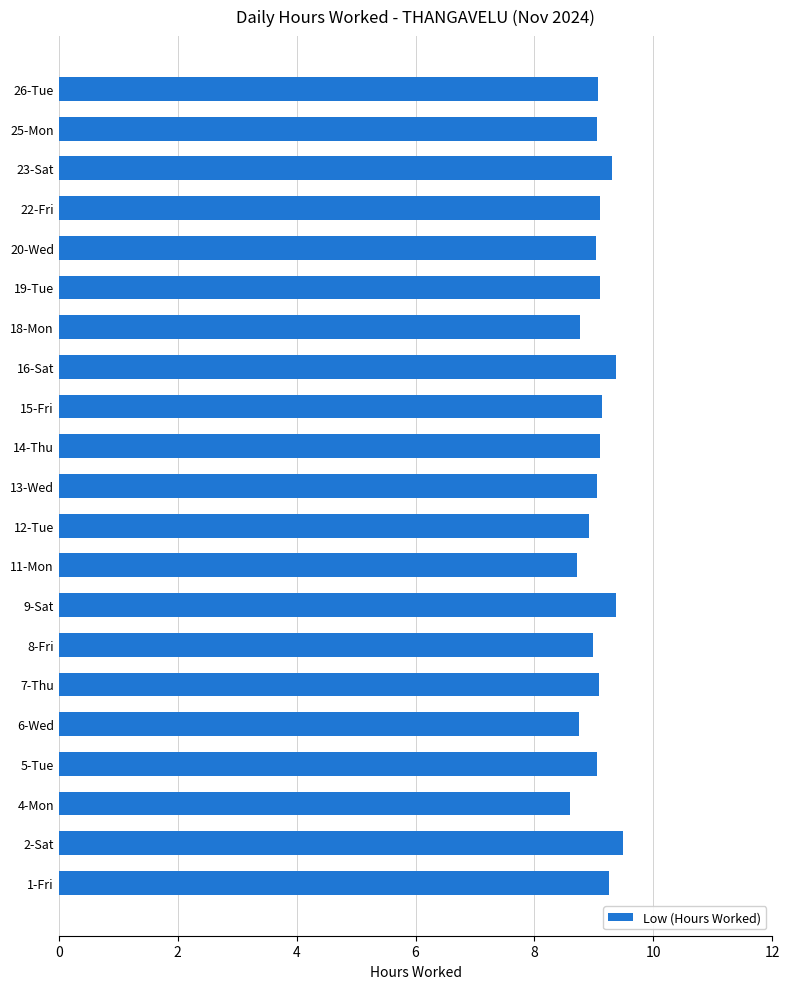

What is the sum of the values at 18-Mon and 1-Fri?

18.0